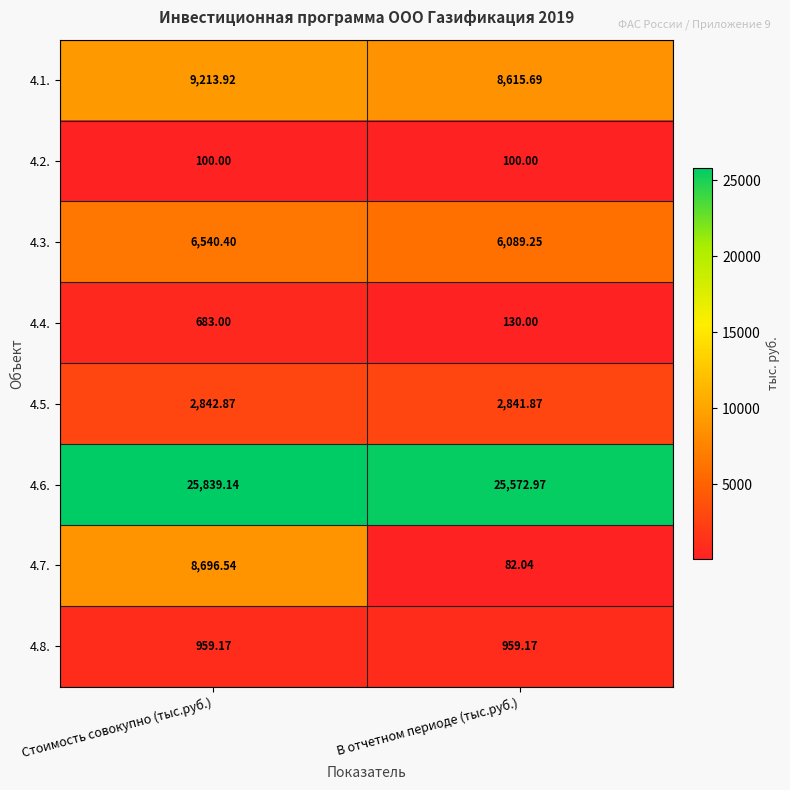

Rank the categories by 4.4. value from lowest to highest.

В отчетном периоде (тыс.руб.), Стоимость совокупно (тыс.руб.)